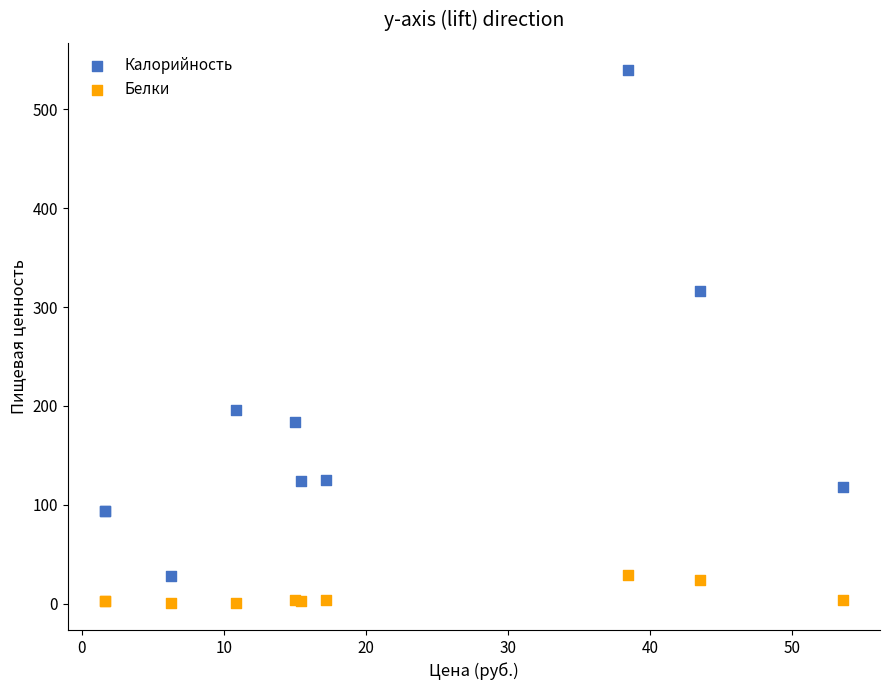

Which series reaches the maximum Y coordinate?

Калорийность